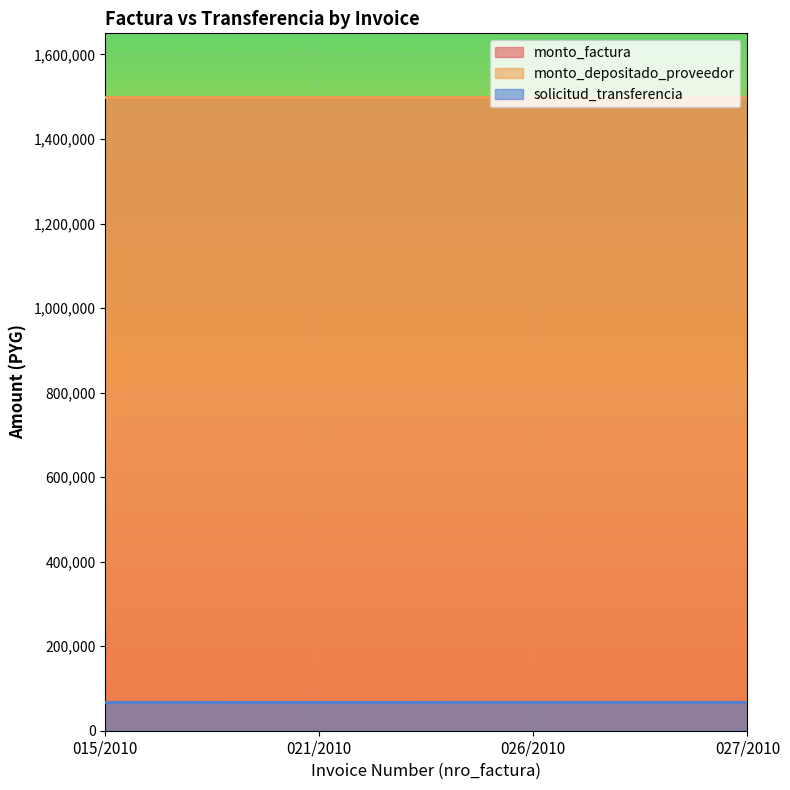

What position from the left is 026/2010?

3